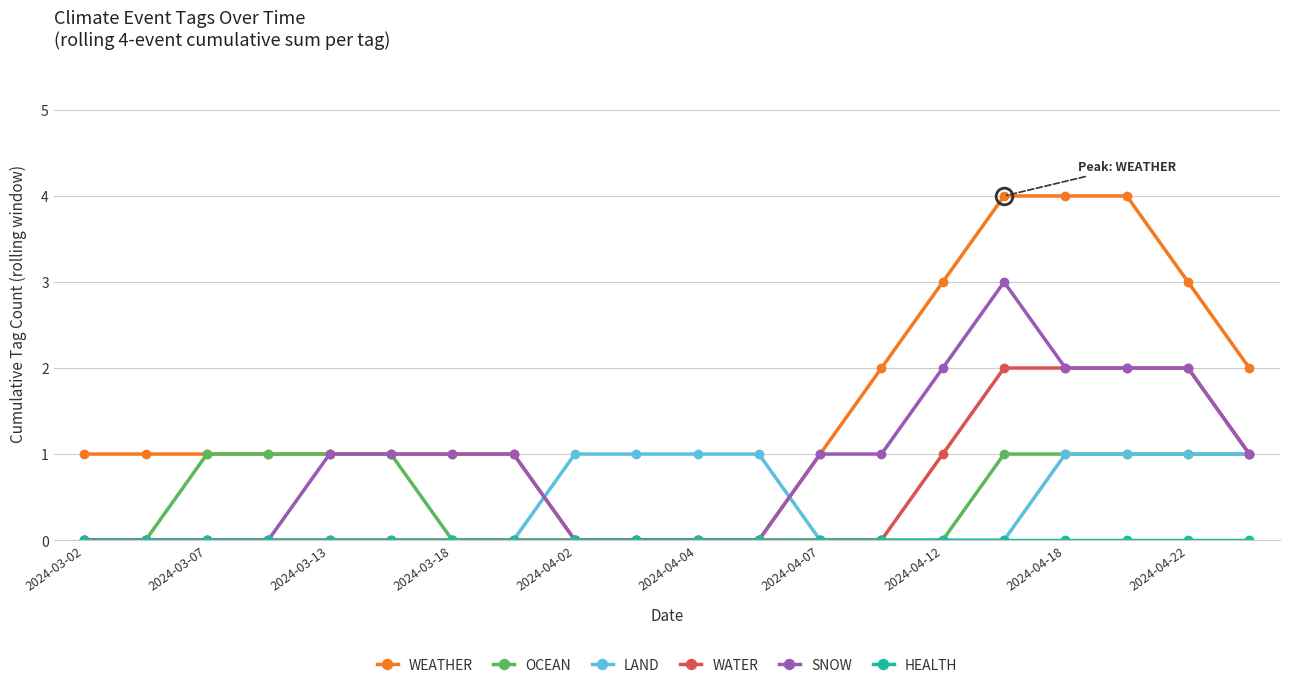

Which series has the widest spread of values?

WEATHER